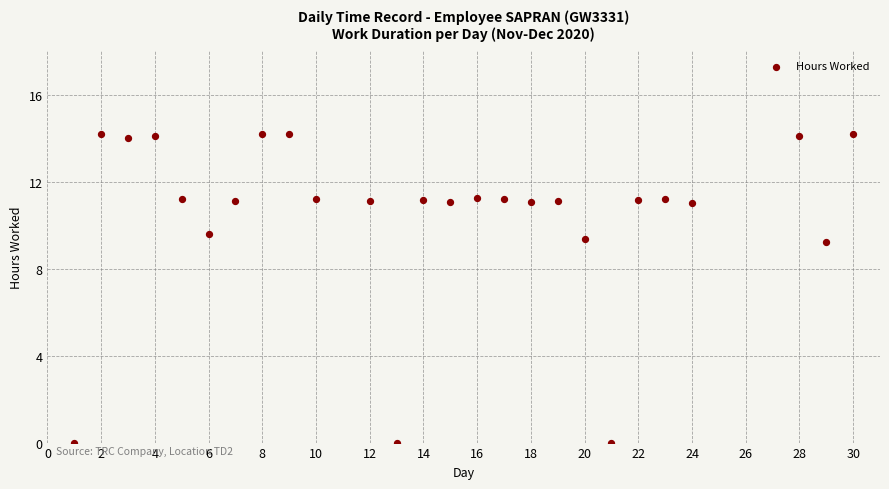

What is the range of X values (max minus min)?

29.0